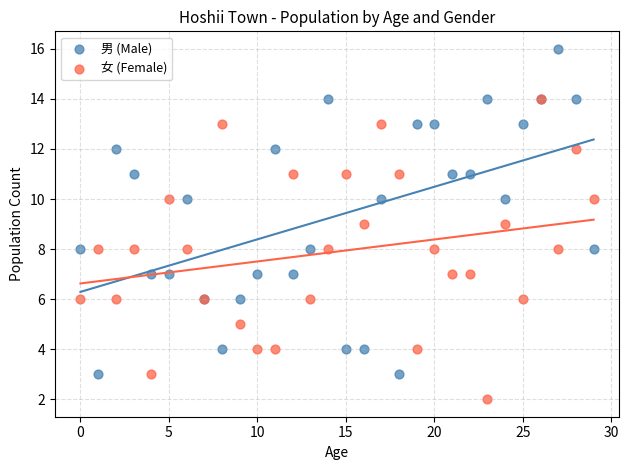

What are all the series names shown in the legend?

男 (Male), 女 (Female)